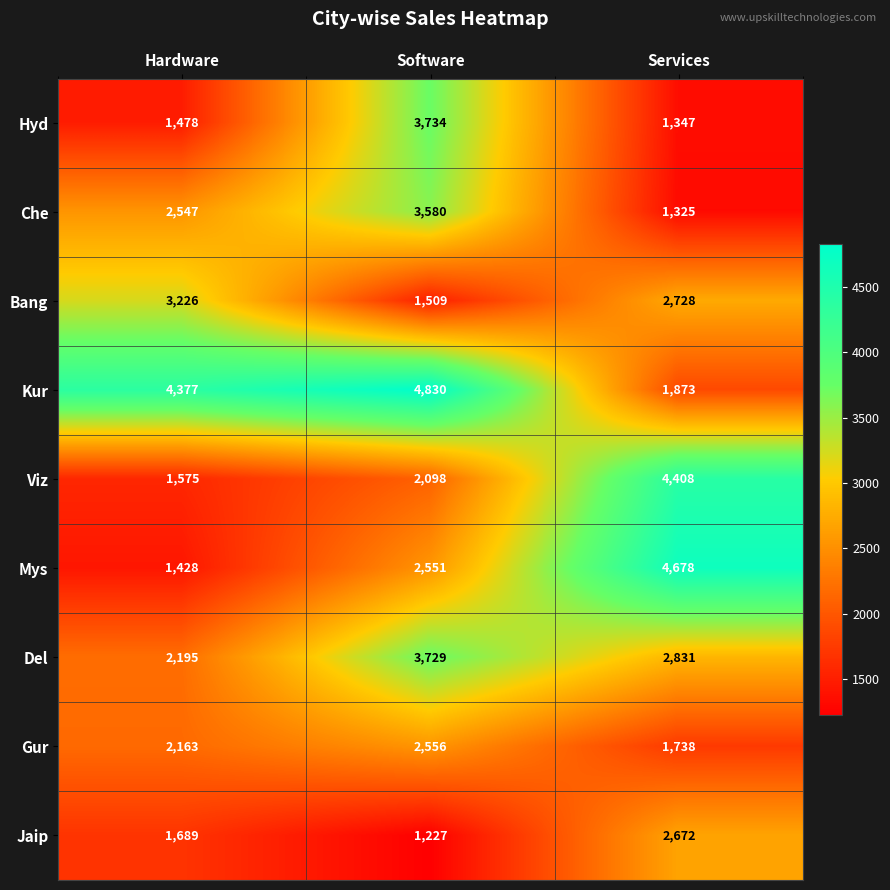

What is the average value of the Jaip series?

1863